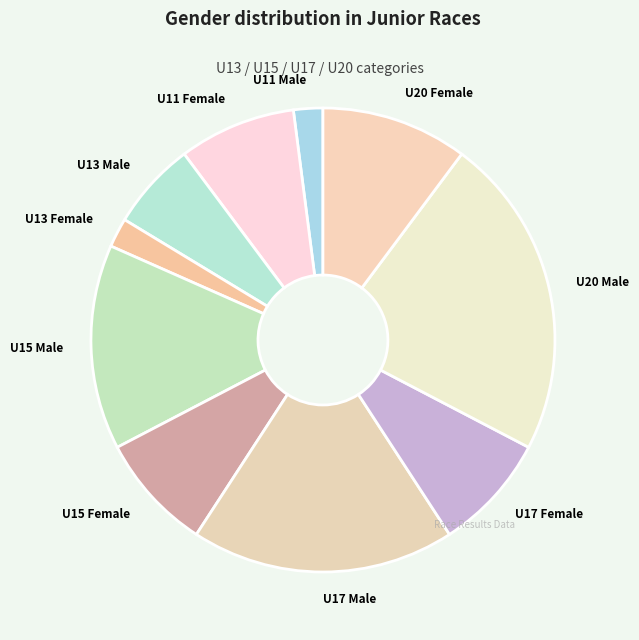

Which has a higher value, U20 Male or U20 Female?

U20 Male